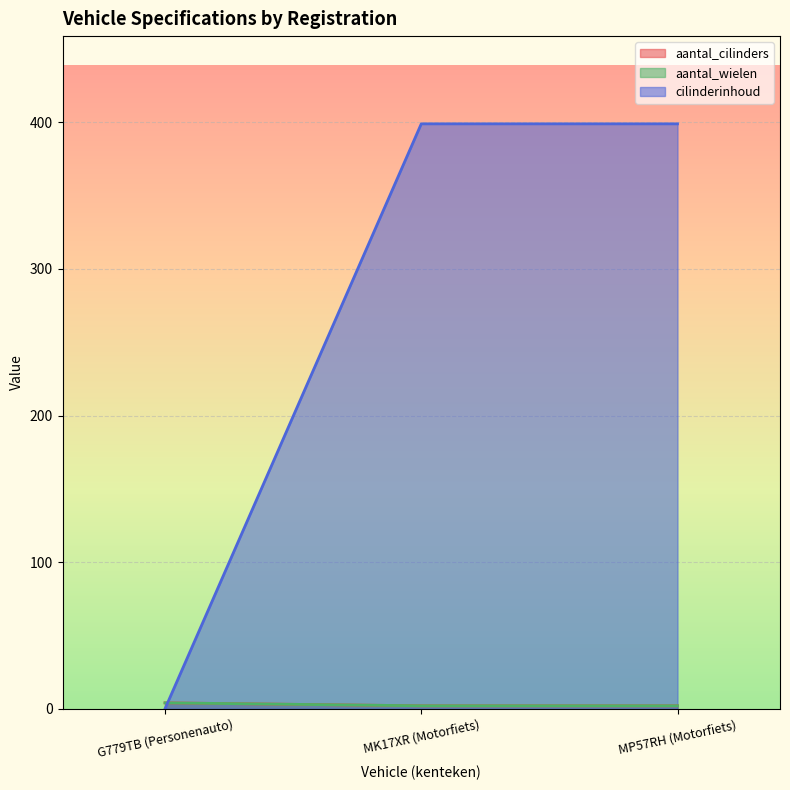

Which has a higher value, MP57RH (Motorfiets) or MK17XR (Motorfiets)?

MP57RH (Motorfiets)